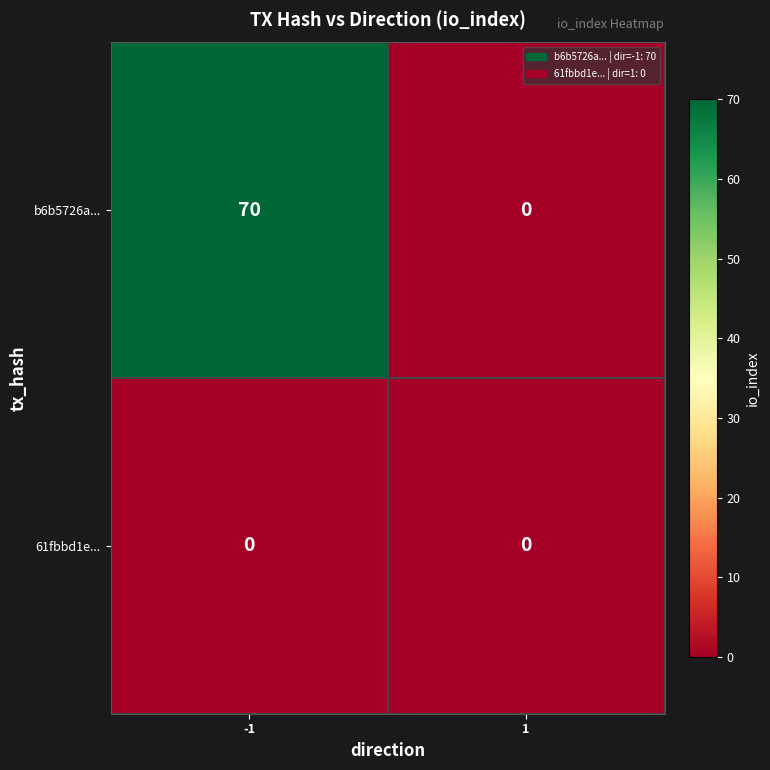

True or false: b6b5726a... has a value of 70 at -1.

True